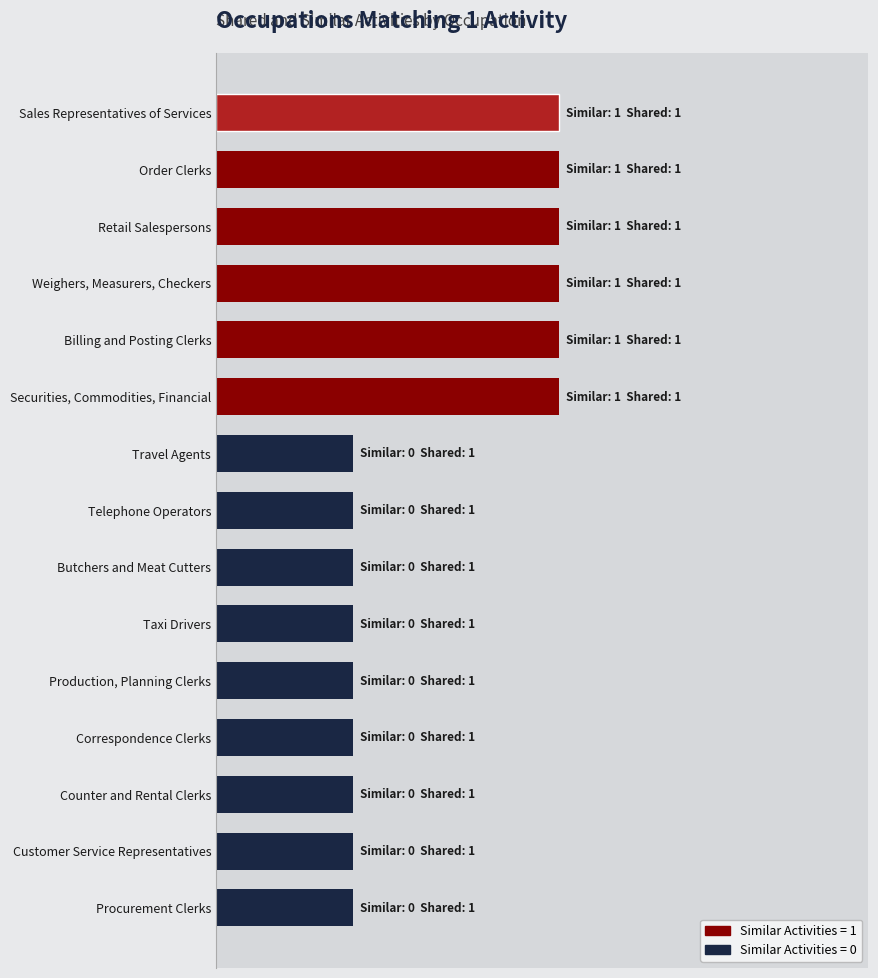

Does the chart contain any negative values?

No